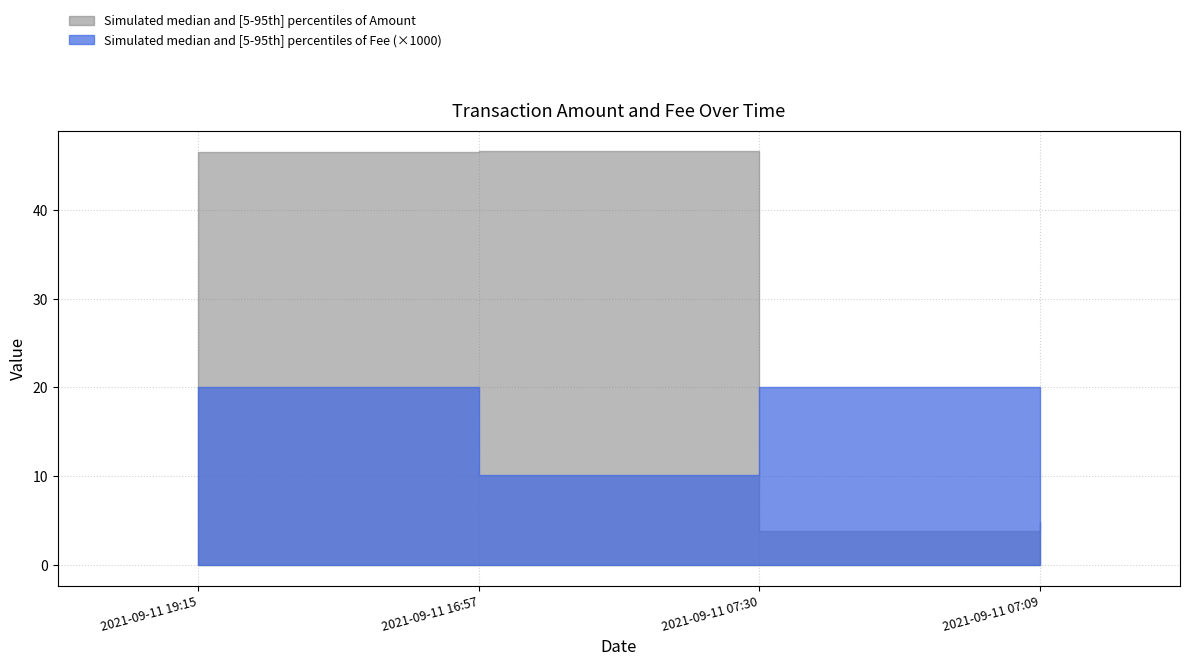

True or false: Amount and Fee cross at least once.

False